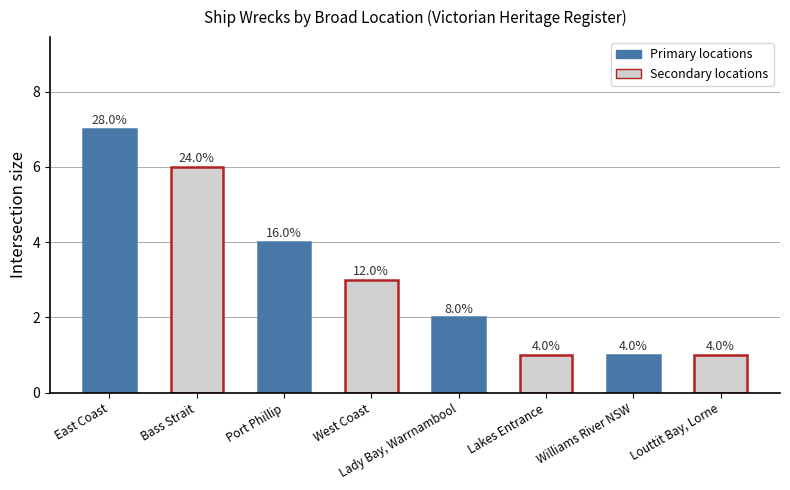

Rank the categories by value from lowest to highest.

Lakes Entrance, Williams River NSW, Louttit Bay, Lorne, Lady Bay, Warrnambool, West Coast, Port Phillip, Bass Strait, East Coast